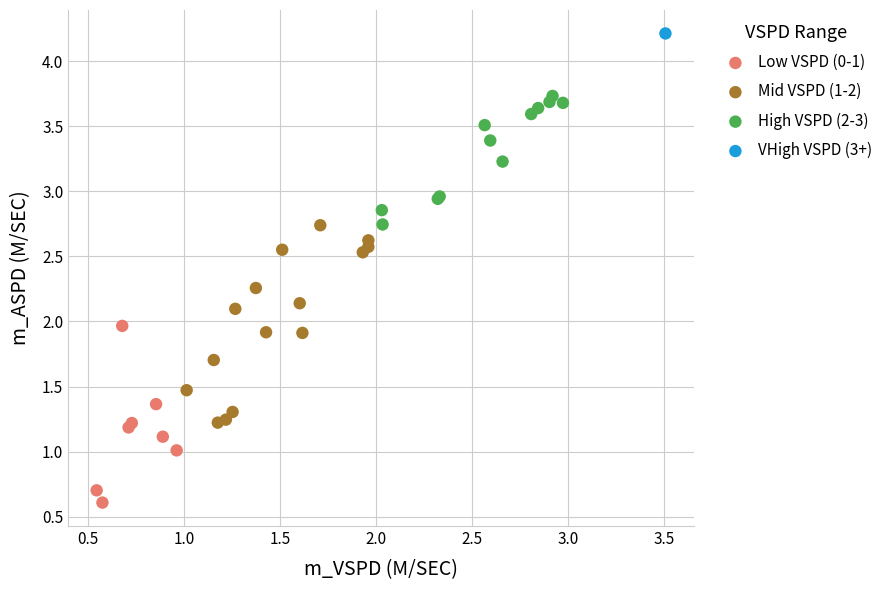

Which series reaches the maximum Y coordinate?

VHigh VSPD (3+)